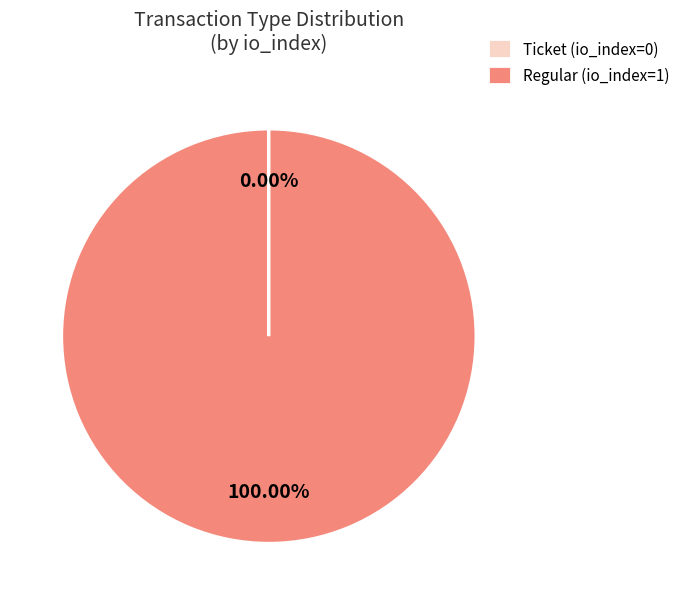

Is there a majority slice in this chart?

Yes